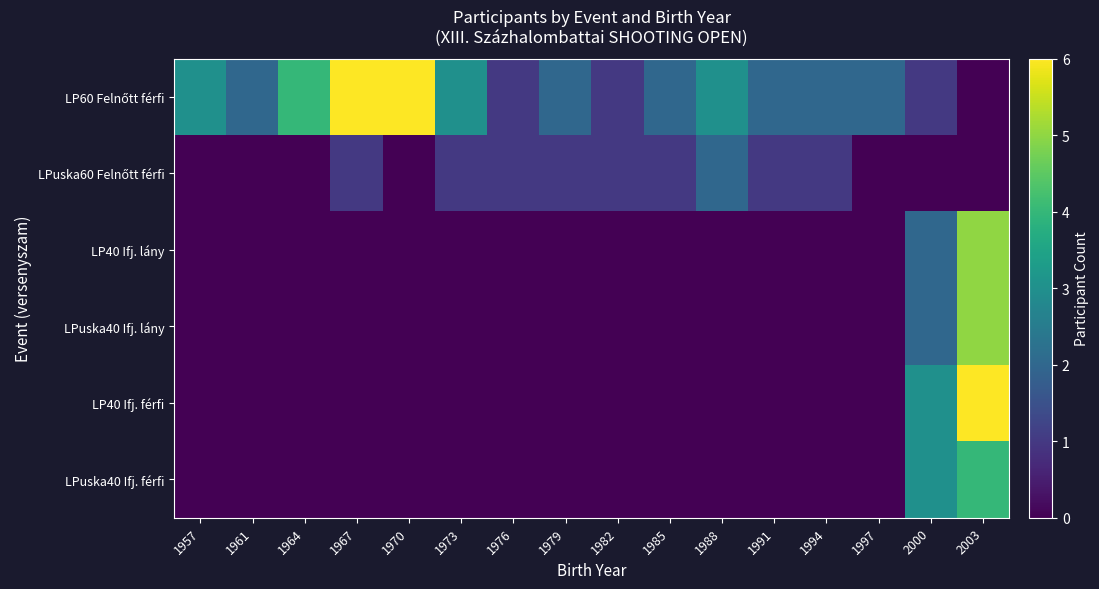

Which series has the largest total across all categories?

LP60 Felnőtt férfi